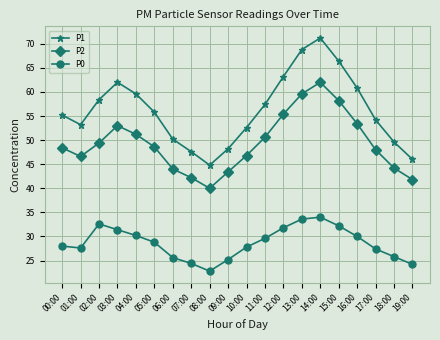

At 08:00, list the series in order from smallest to largest.

P0, P2, P1